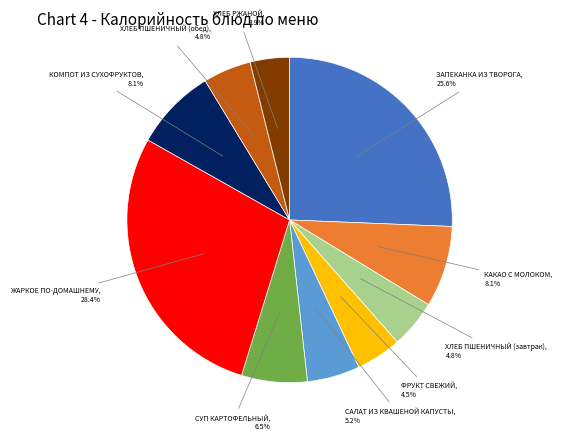

Does any single category account for the majority?

No